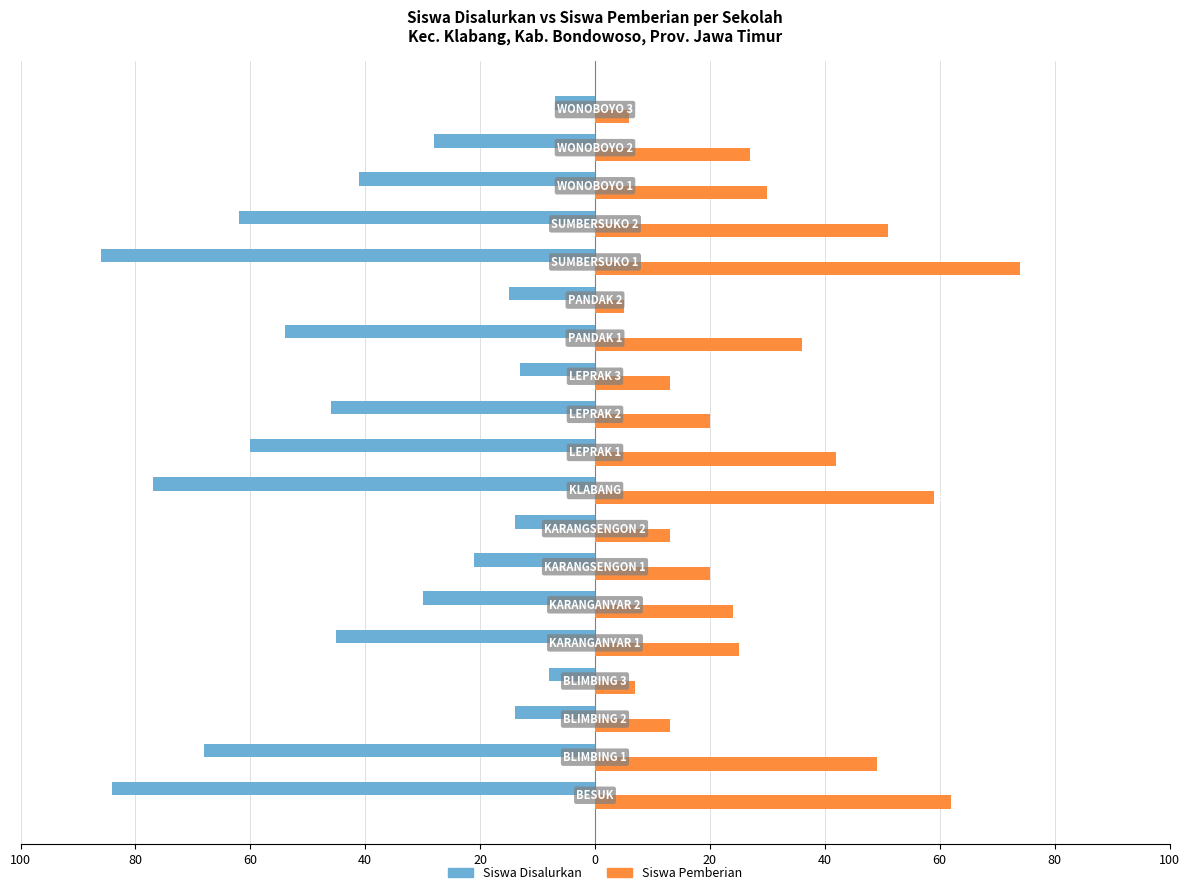

What are all the series names shown in the legend?

Siswa Disalurkan, Siswa Pemberian